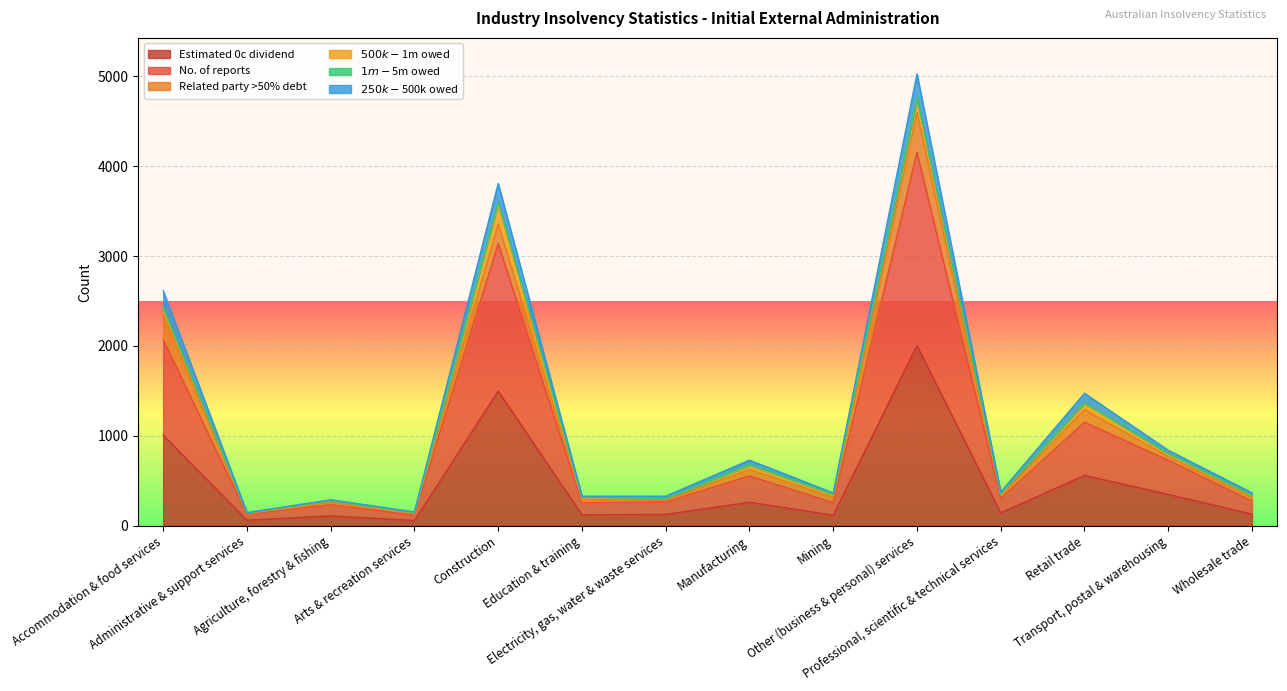

What is the difference between the No. of reports values at Administrative & support services and Mining?

130